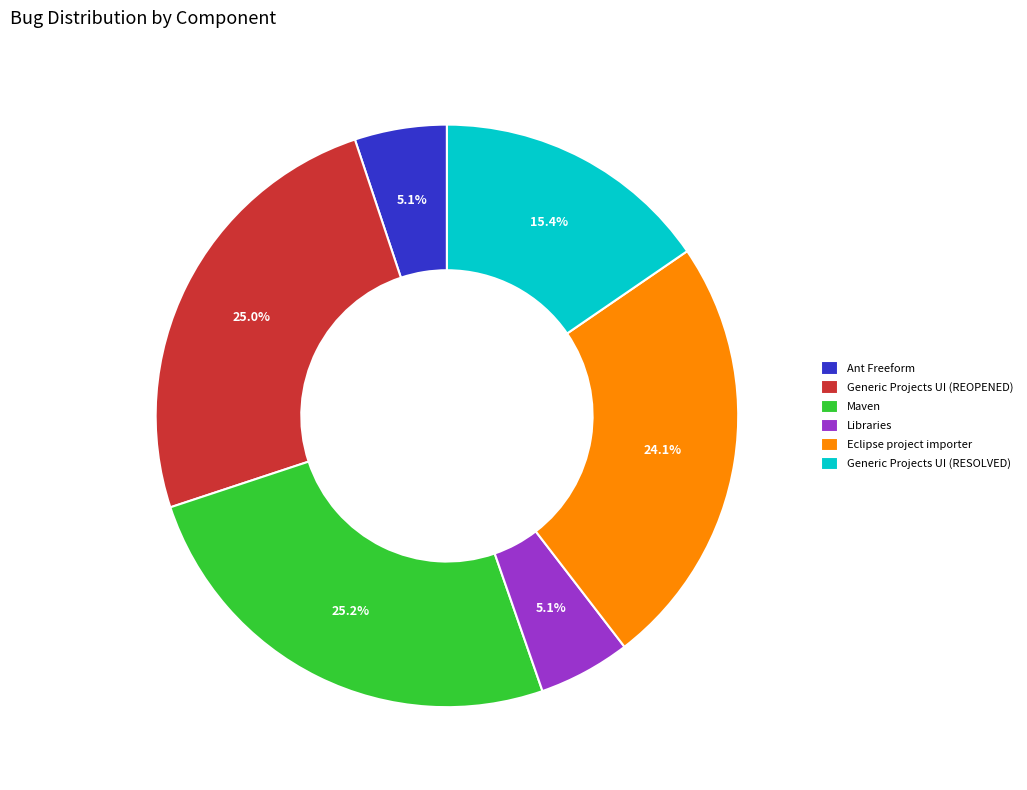

Approximately how many times larger is the value at Ant Freeform compared to Libraries?

1.0